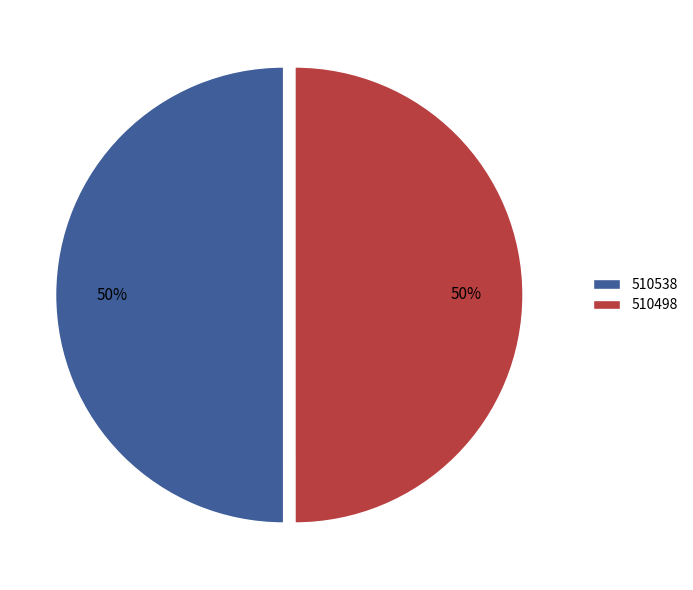

What percentage is the 510538 slice, to the nearest percent?

50%